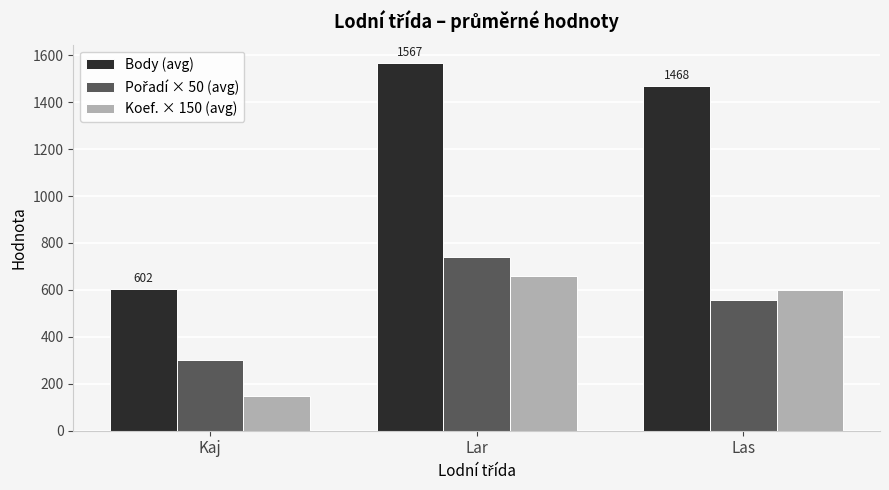

Does the chart contain any negative values?

No